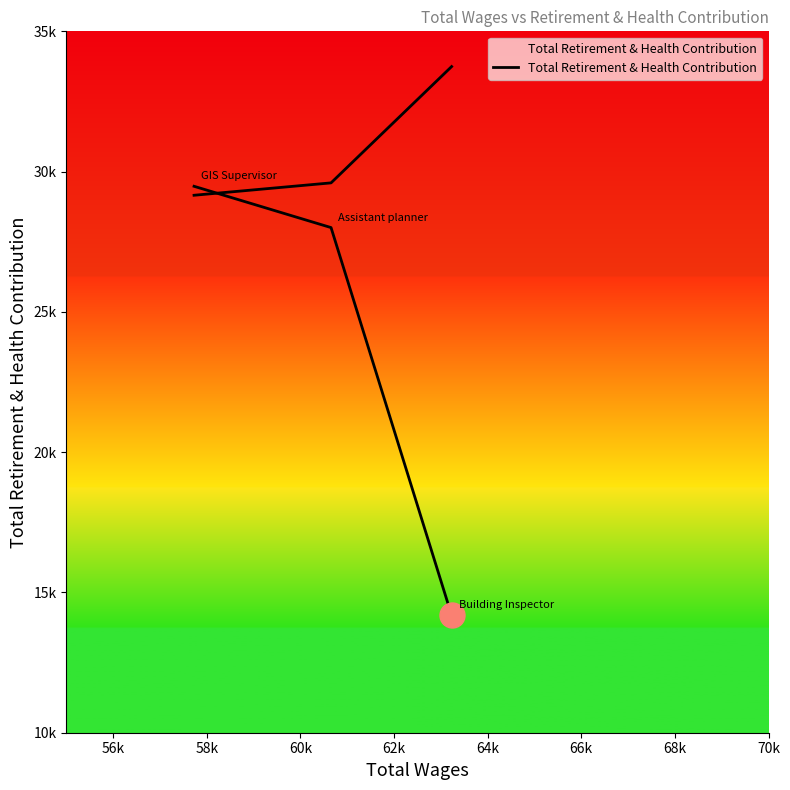

The value at 56k is 49710. True or false?

False